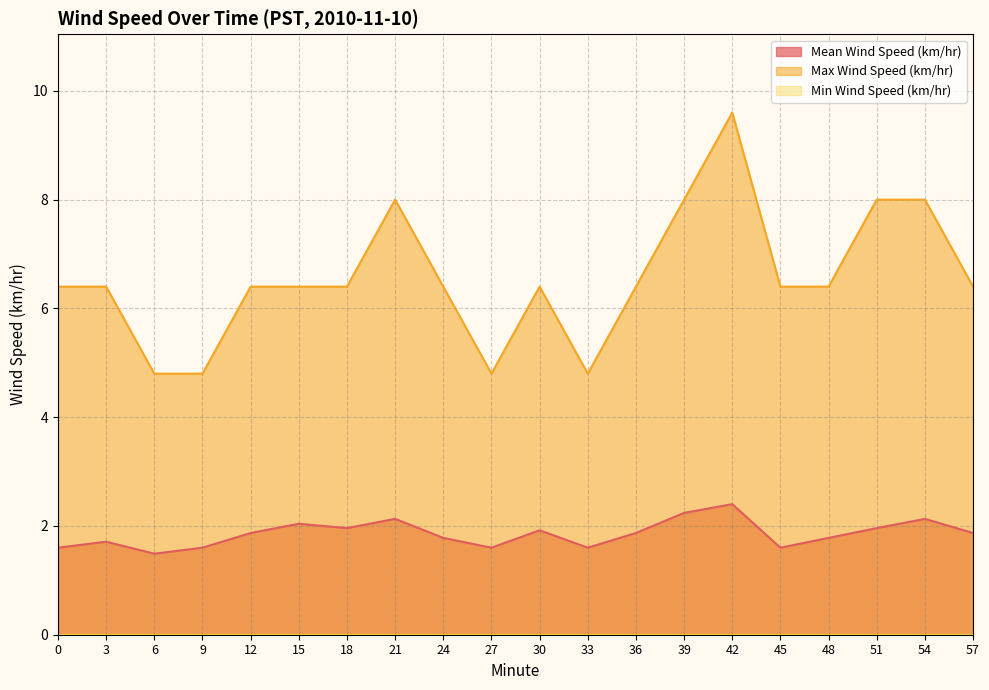

True or false: Max Wind Speed (km/hr) and Mean Wind Speed (km/hr) intersect in this chart.

False